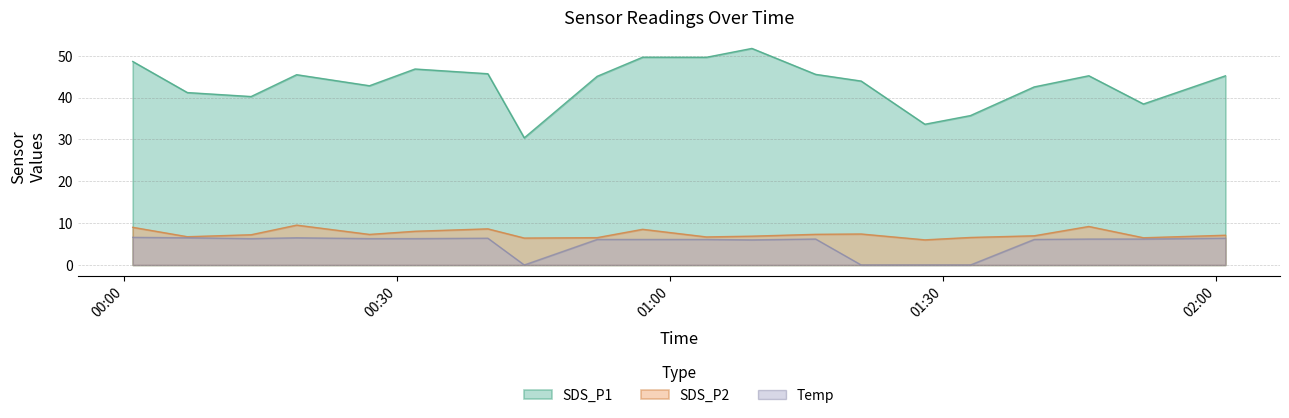

What is the sum of the SDS_P2 values at 2022/01/18 00:52 and 2022/01/18 01:52?

13.0